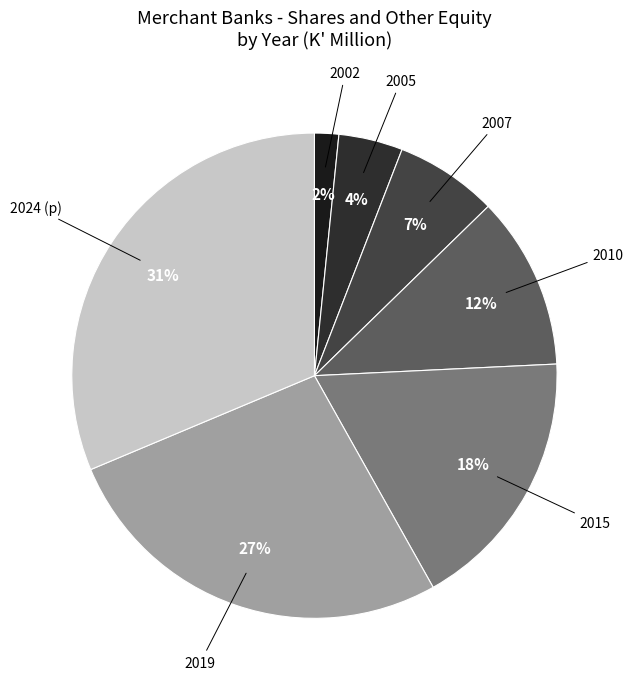

How many slices are in this pie chart?

7